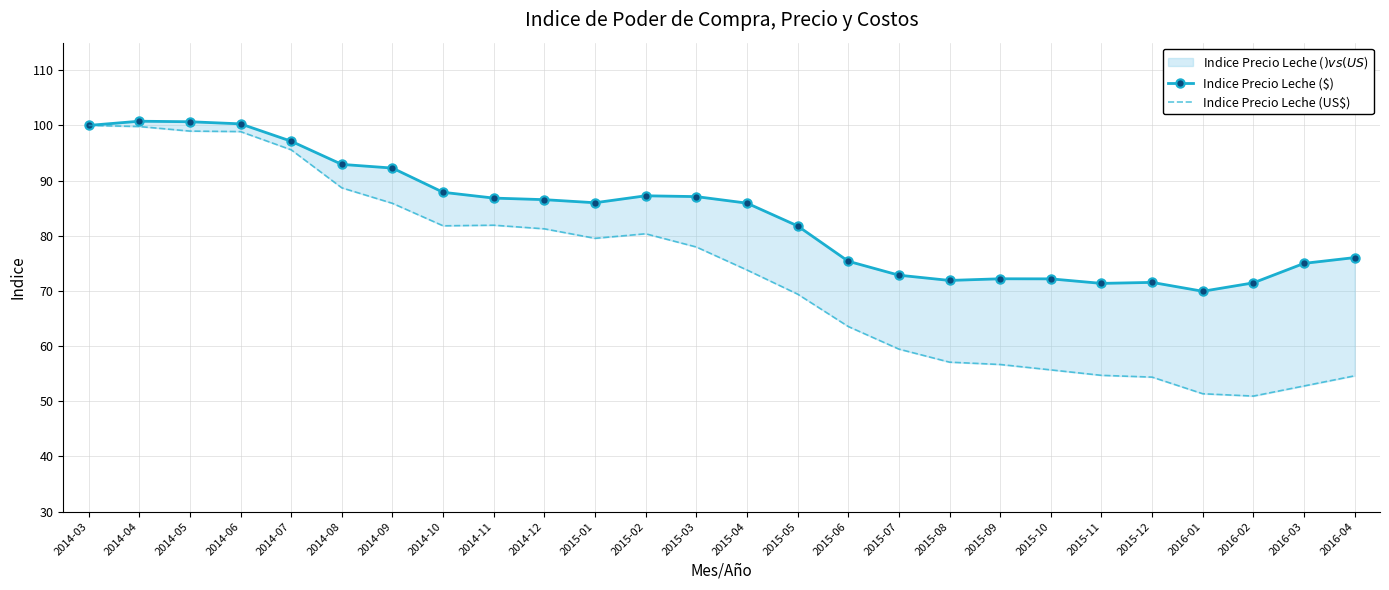

Is this an area chart (filled region under the line)?

No